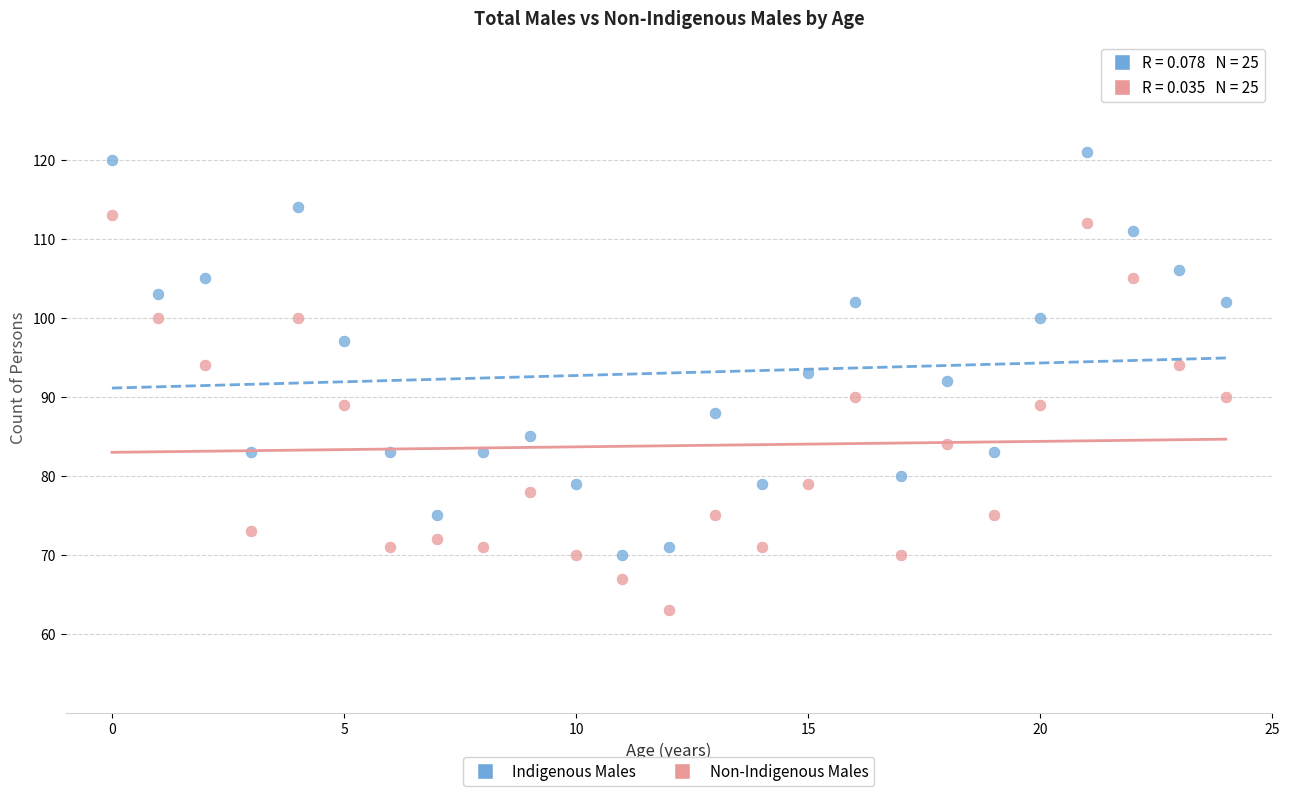

Which series contains the highest Y value?

Indigenous Males